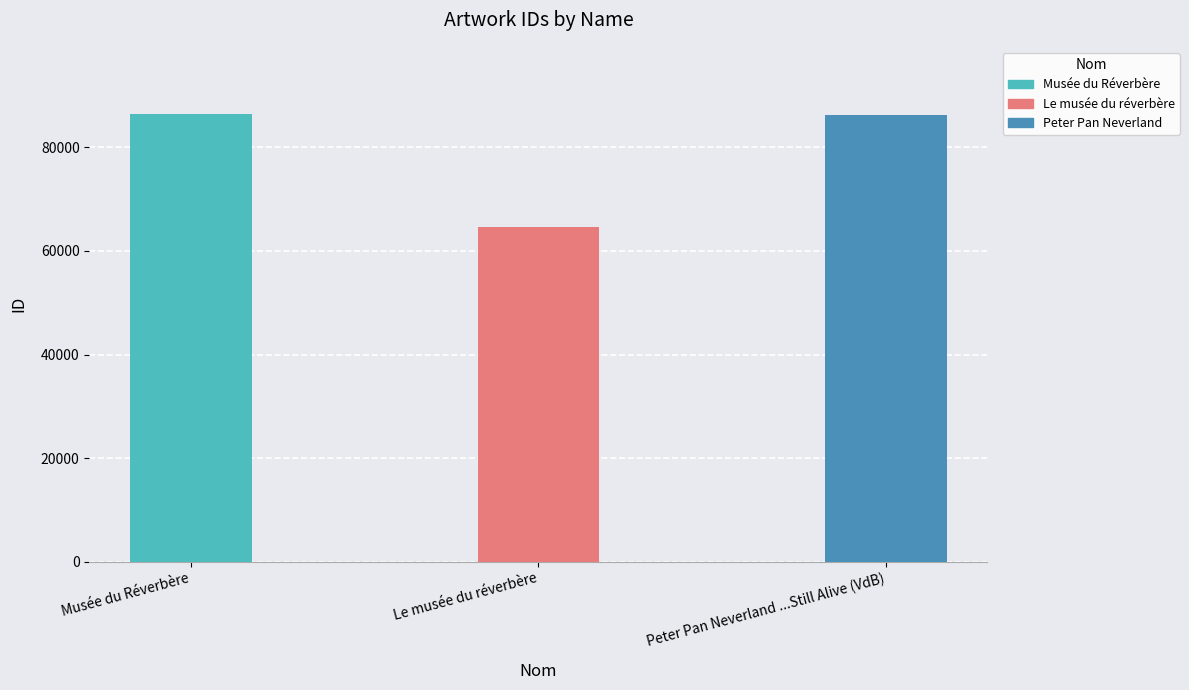

What is the sum of all values?

237364